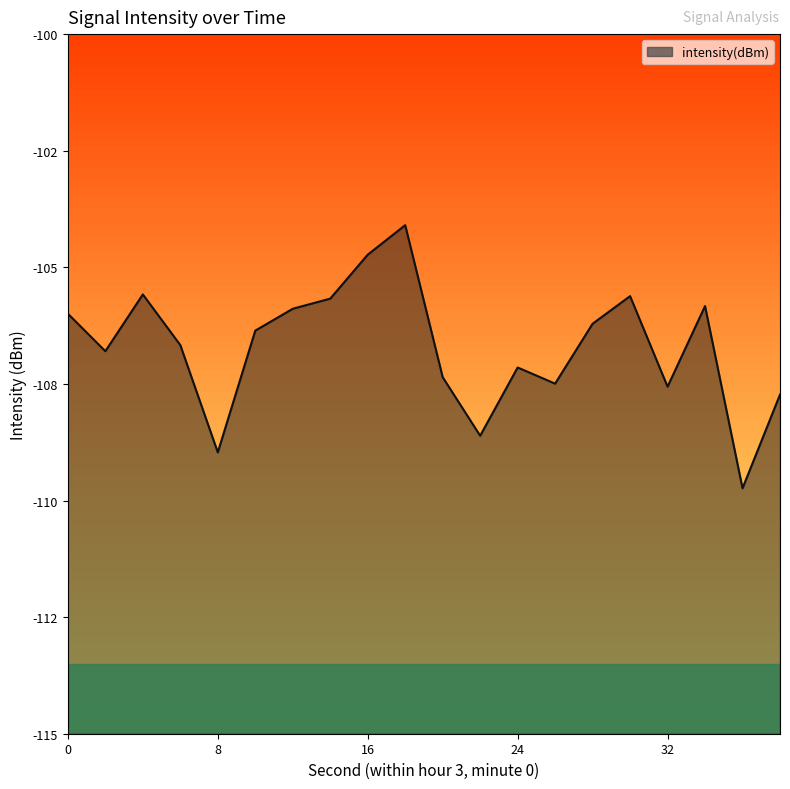

Does the chart have visible grid lines?

No